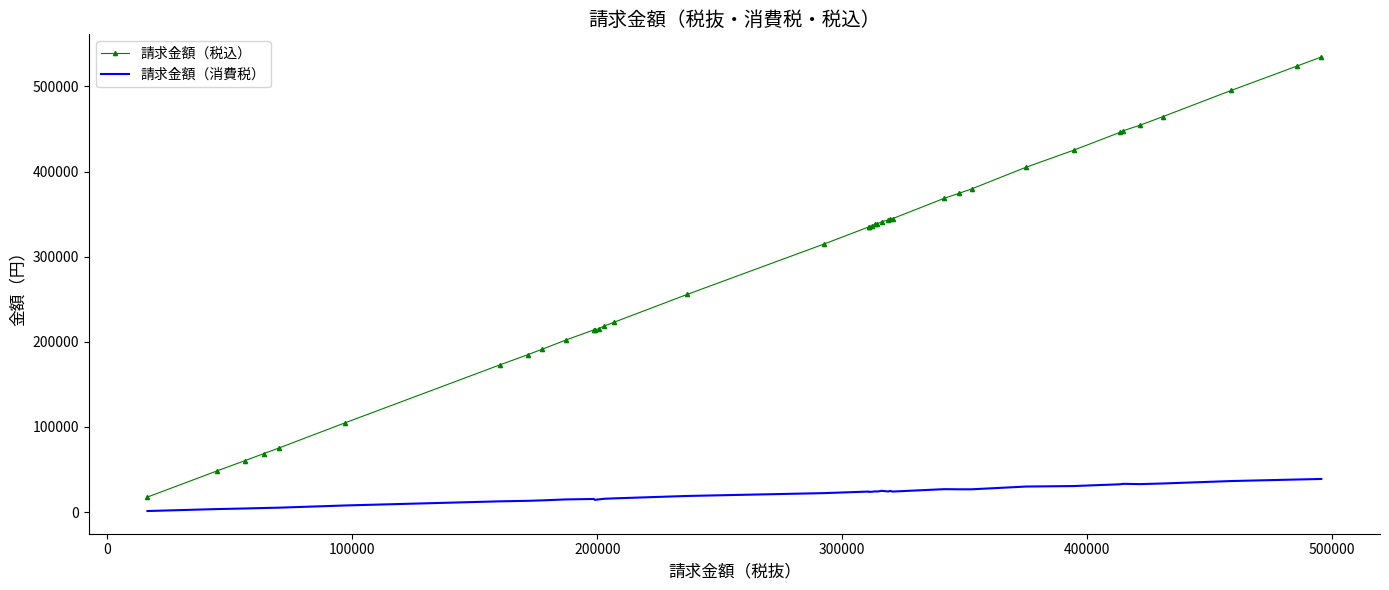

True or false: 請求金額（消費税） and 請求金額（税込） intersect in this chart.

False